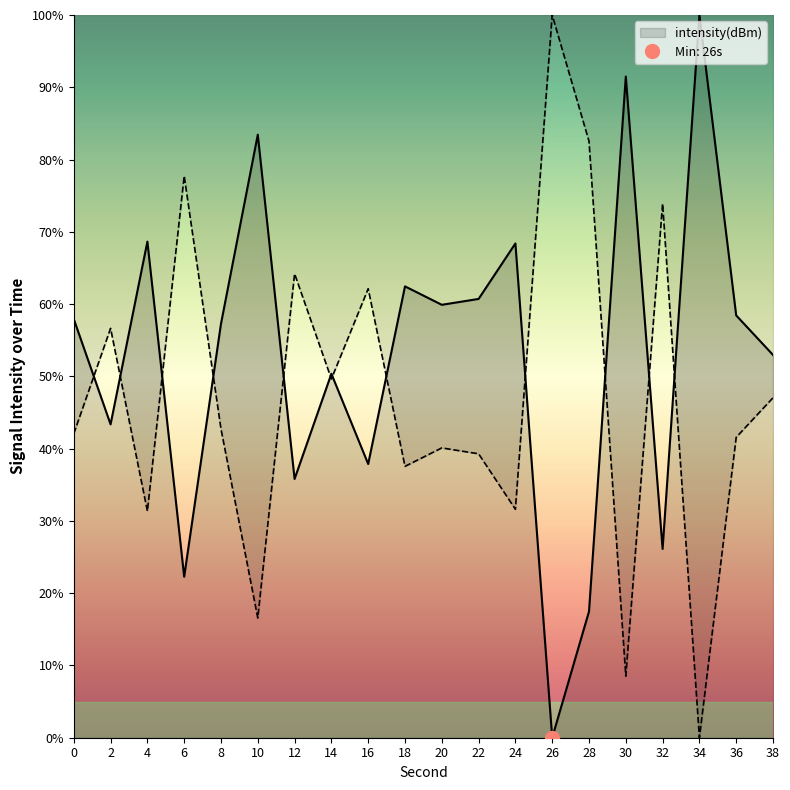

How many positive values are there?

19